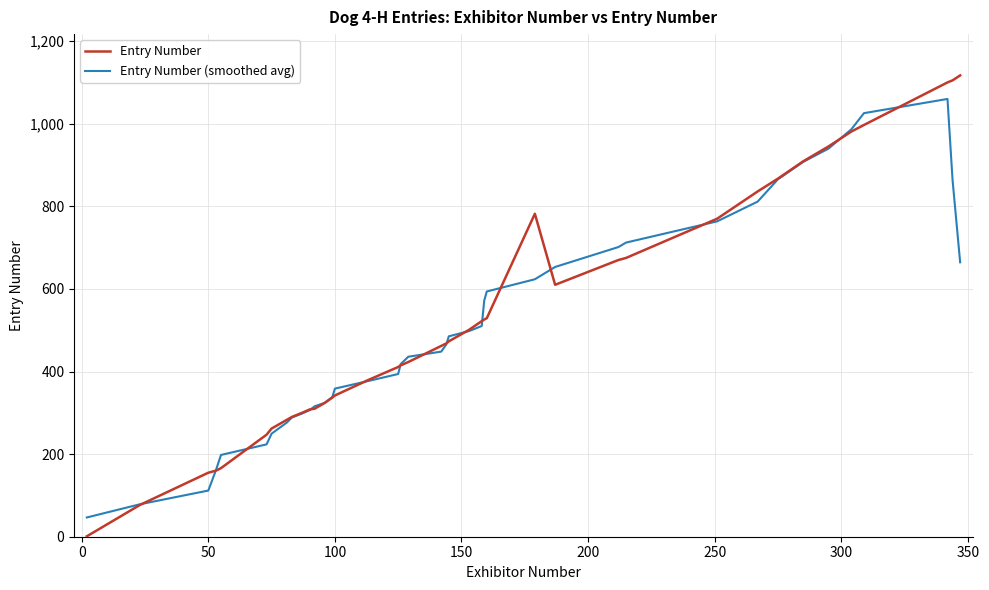

What is the minimum value for Entry Number (smoothed avg)?

46.6